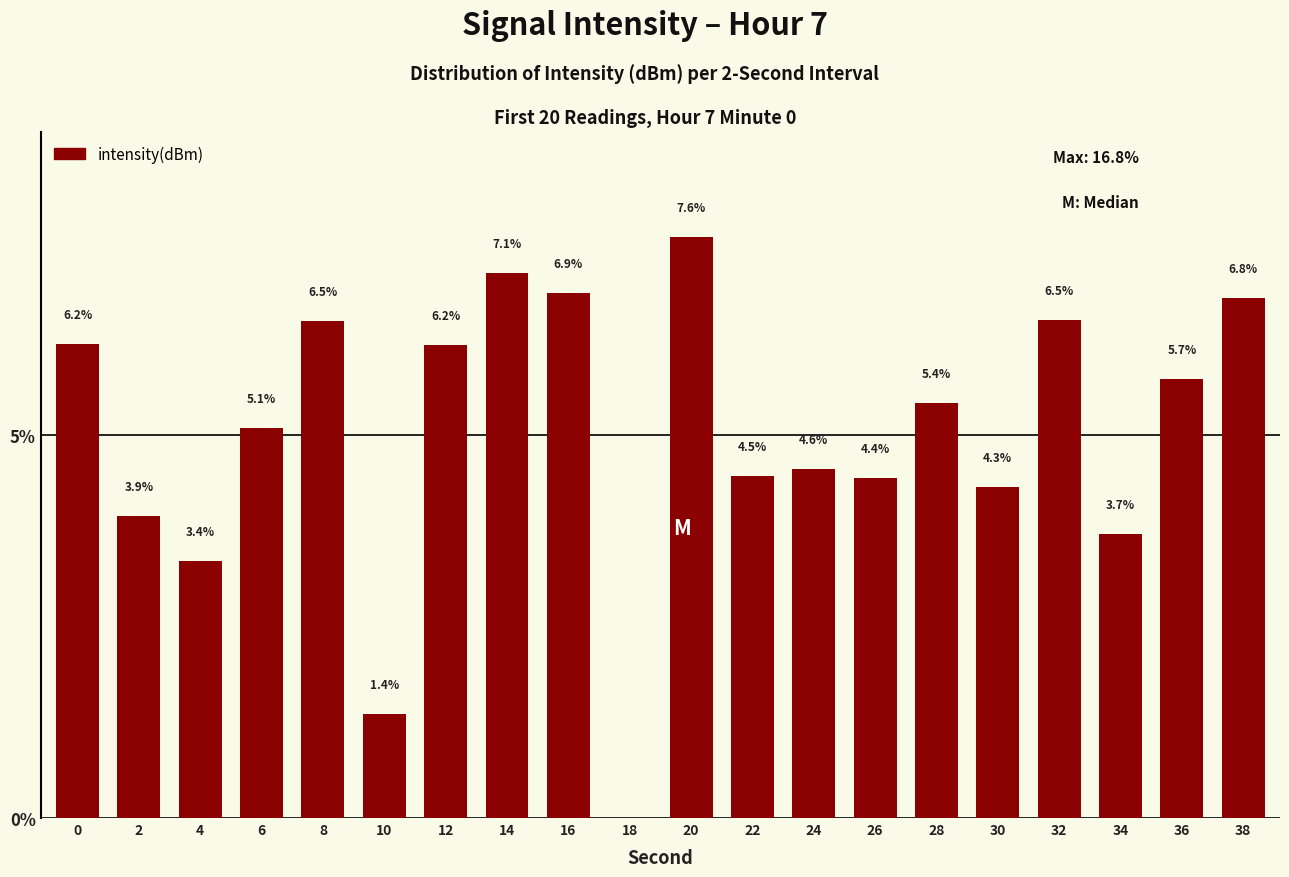

What is the maximum value shown in the chart?

7.6